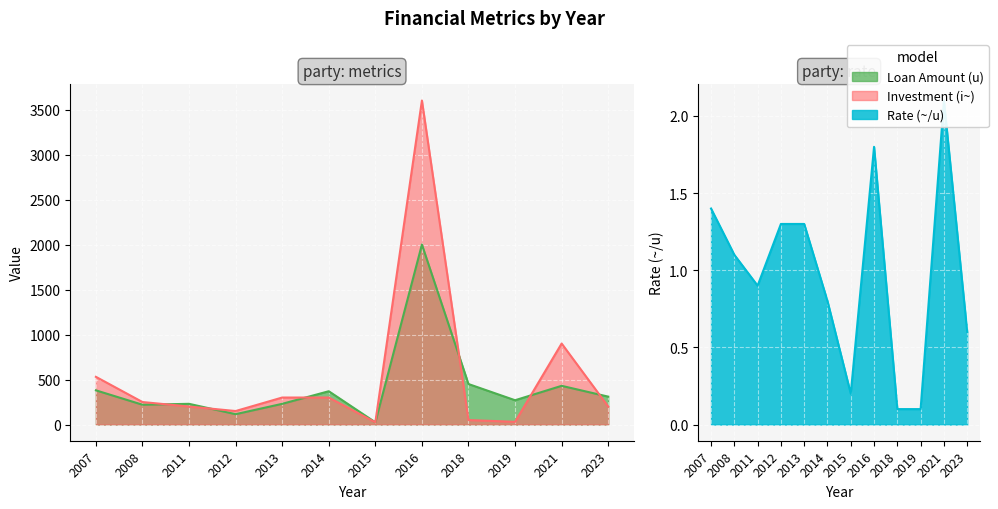

Reading left to right, transcribe all the data shown in this chart.

Loan Amount (u): 2007=380.0	2008=220.0	2011=230.0	2012=115.0	2013=230.0	2014=370.0	2015=25.0	2016=2000.0	2018=450.0	2019=270.0	2021=430.0	2023=310.0
Investment (i~): 2007=530.0	2008=250.0	2011=200.0	2012=150.0	2013=300.0	2014=300.0	2015=25.0	2016=3600.0	2018=50.0	2019=30.0	2021=900.0	2023=200.0
Rate (~/u): 2007=1.4	2008=1.1	2011=0.9	2012=1.3	2013=1.3	2014=0.8	2015=0.2	2016=1.8	2018=0.1	2019=0.1	2021=2.1	2023=0.6